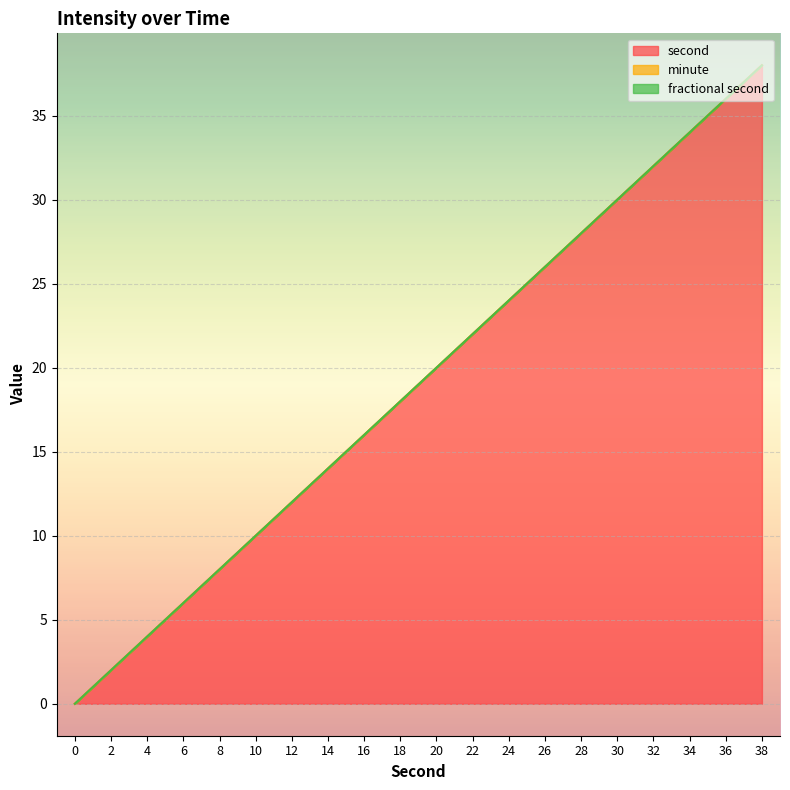

True or false: minute and fractional second intersect in this chart.

False